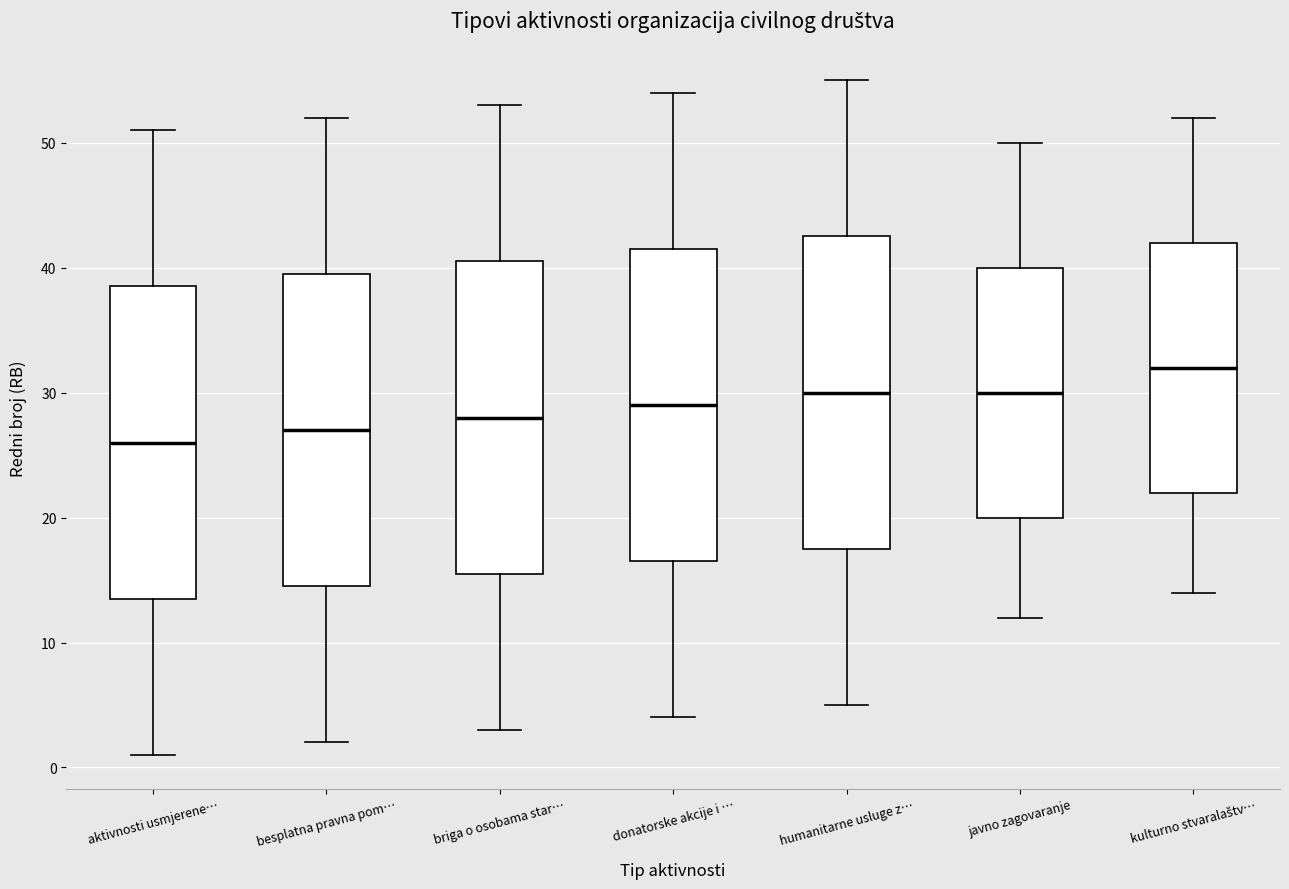

Reading left to right, read every box against the y-axis: the position of its median line, the range the box covers, and the ends of its whiskers. The values are not printed on the chart, so give them approximately, as read against the axis.

aktivnosti usmjerene…: median 26, box 14 to 39, whiskers 1 to 51
besplatna pravna pom…: median 27, box 15 to 40, whiskers 2 to 52
briga o osobama star…: median 28, box 16 to 41, whiskers 3 to 53
donatorske akcije i …: median 29, box 17 to 42, whiskers 4 to 54
humanitarne usluge z…: median 30, box 18 to 43, whiskers 5 to 55
javno zagovaranje: median 30, box 20 to 40, whiskers 12 to 50
kulturno stvaralaštv…: median 32, box 22 to 42, whiskers 14 to 52